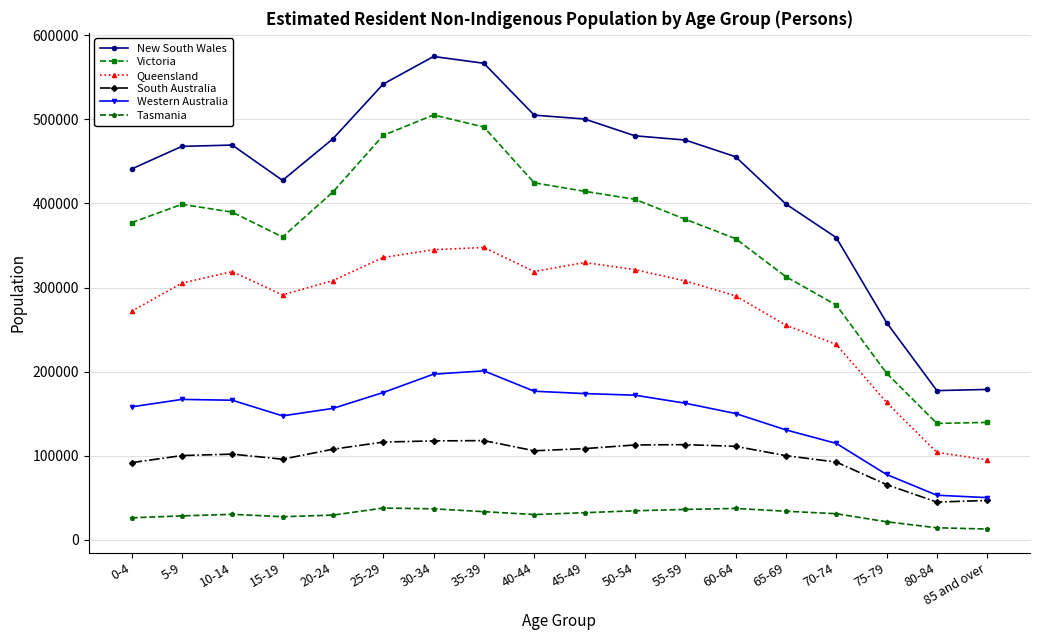

The value of Queensland at 35-39 is 530964. True or false?

False